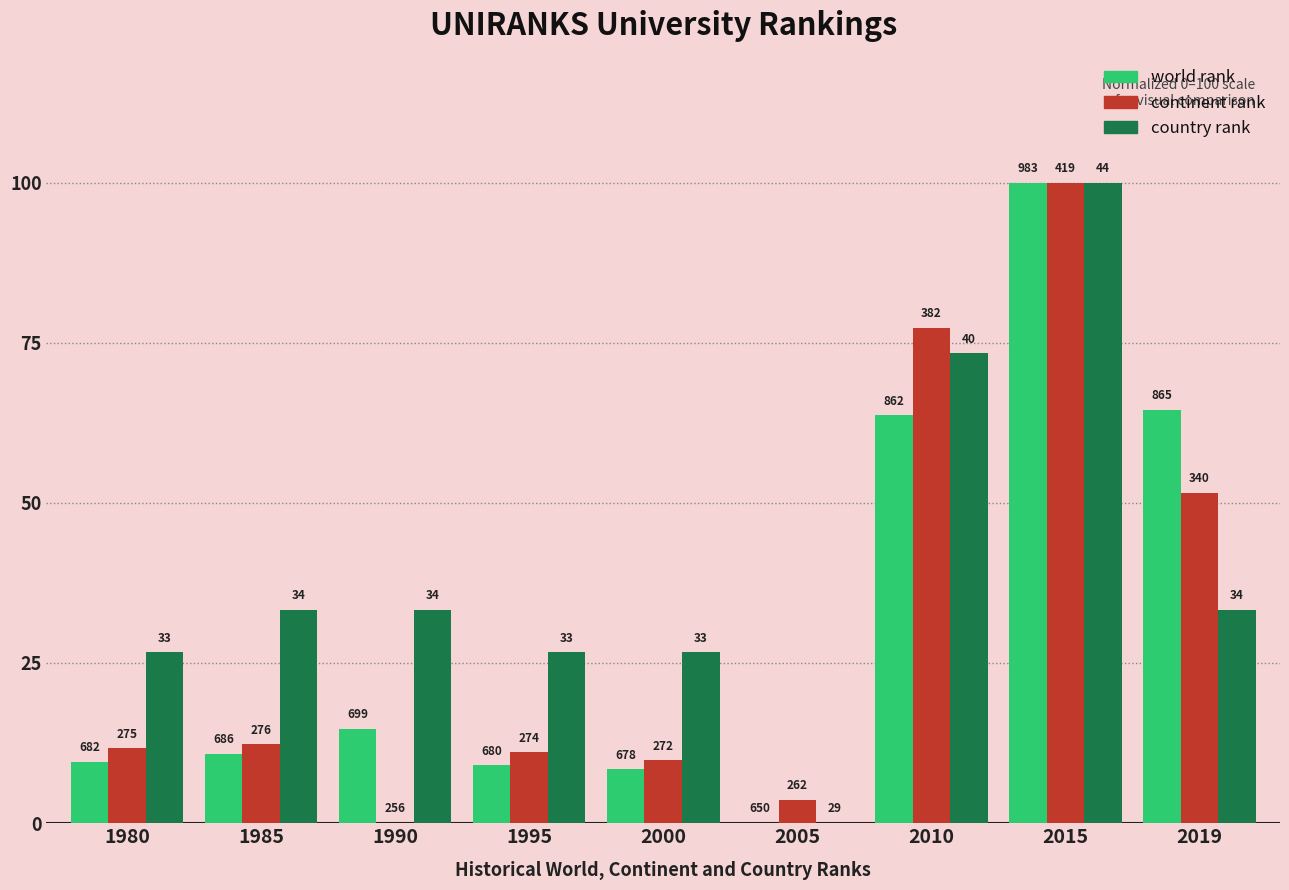

What are all the series names shown in the legend?

world rank, continent rank, country rank